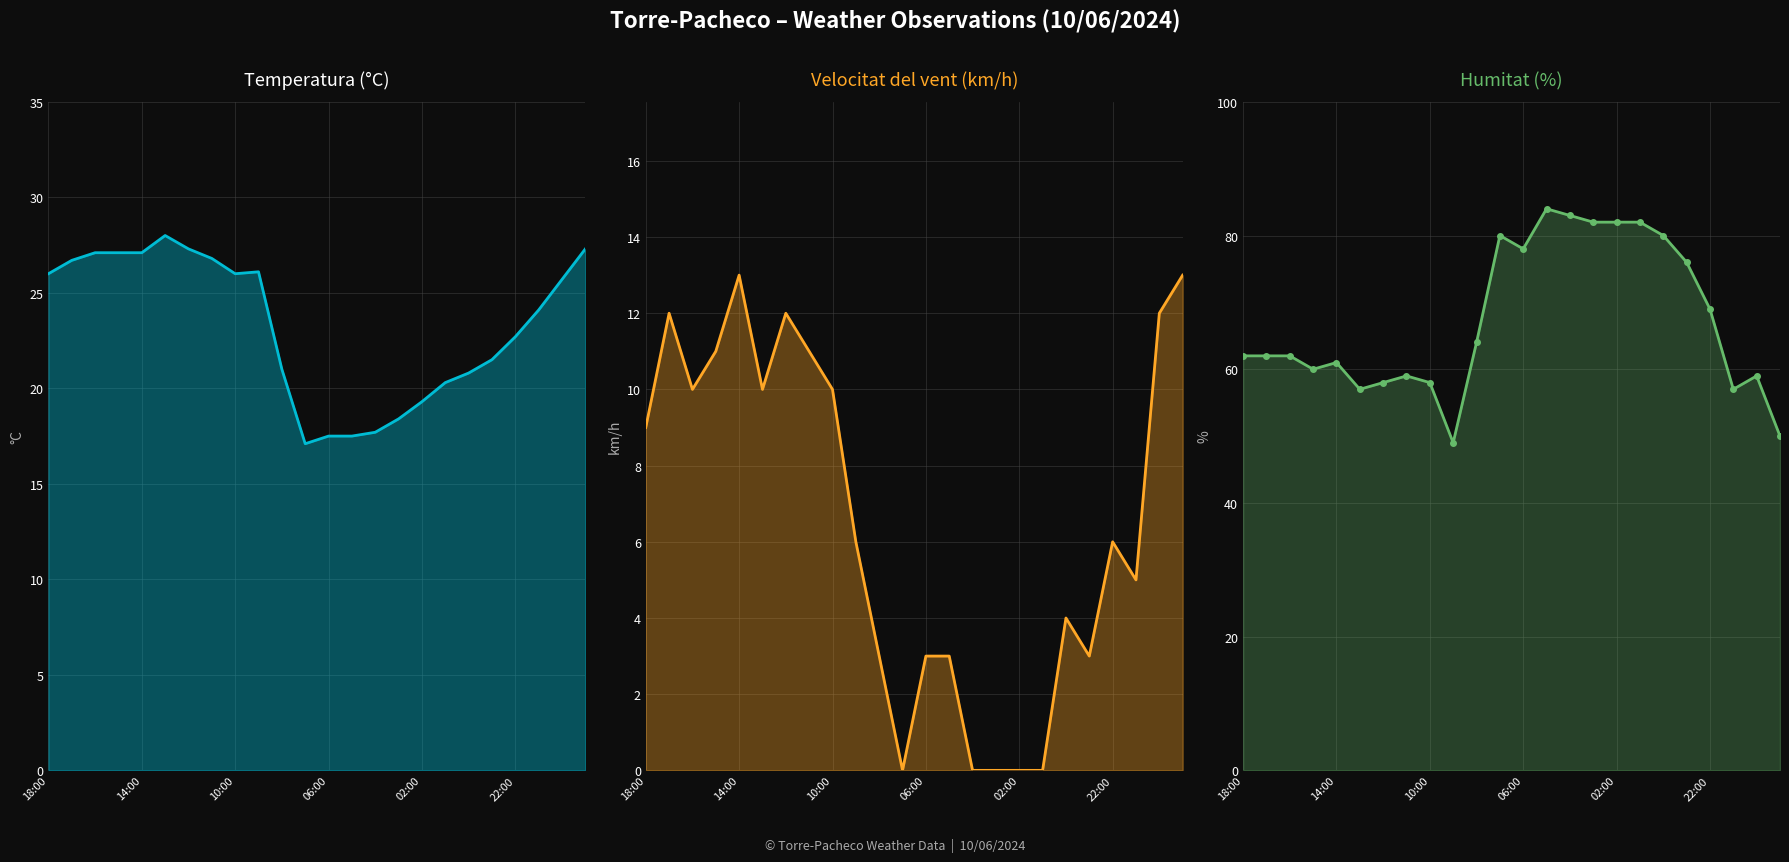

How many data points in Humitat (%) are less than 62?

10